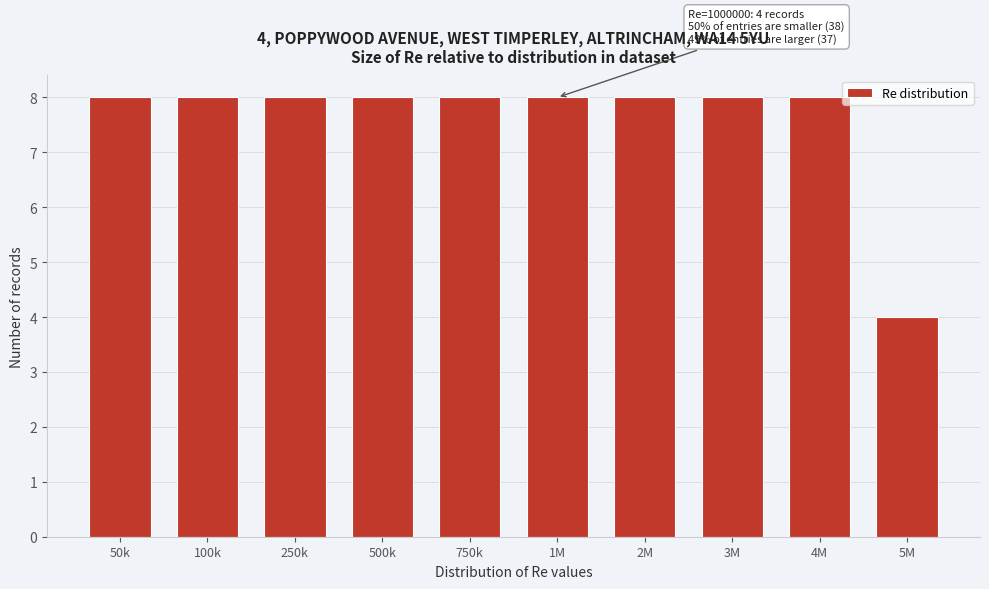

Reading right to left, transcribe all the data shown in this chart.

4	8	8	8	8	8	8	8	8	8